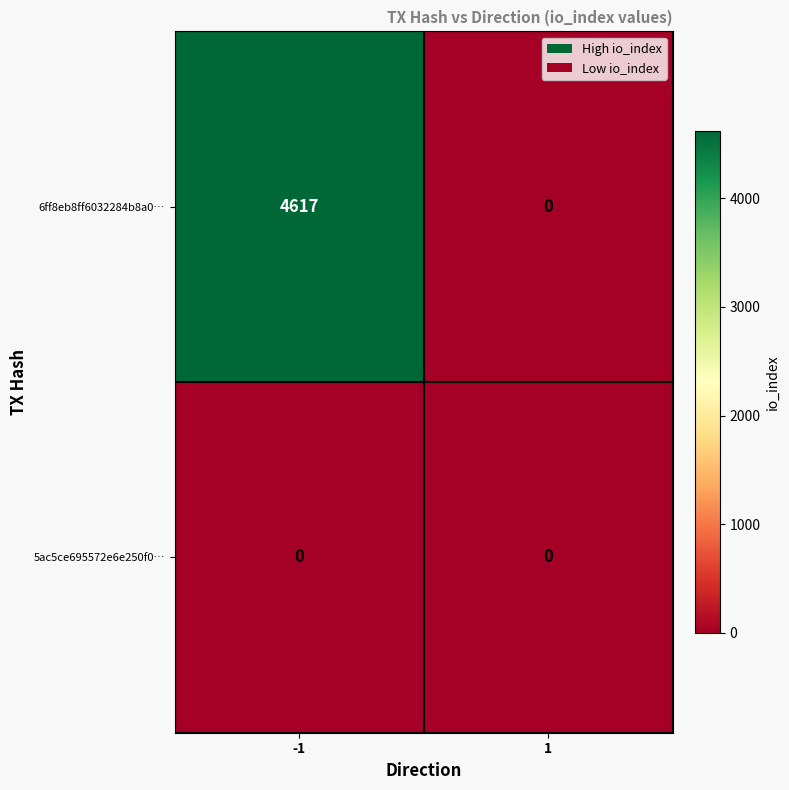

Rank the series at -1 from highest to lowest value.

6ff8eb8ff6032284b8a0…, 5ac5ce695572e6e250f0…